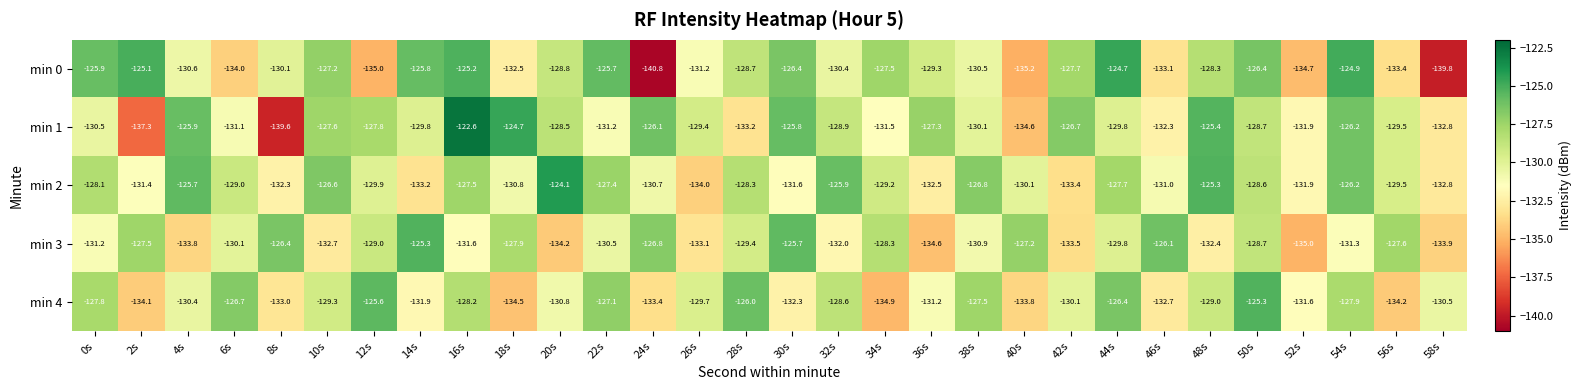

What is the difference between the min 4 values at 42s and 28s?

4.1